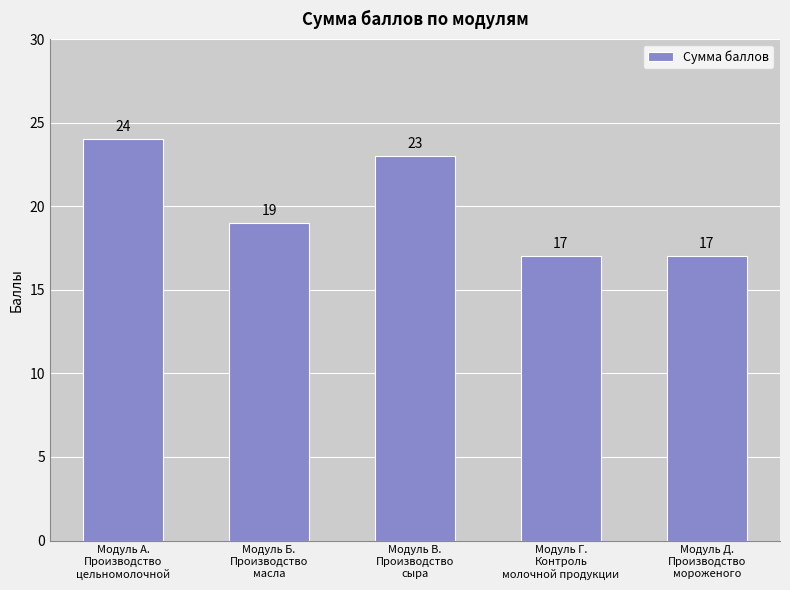

Count the values in the range 17 to 23.

4